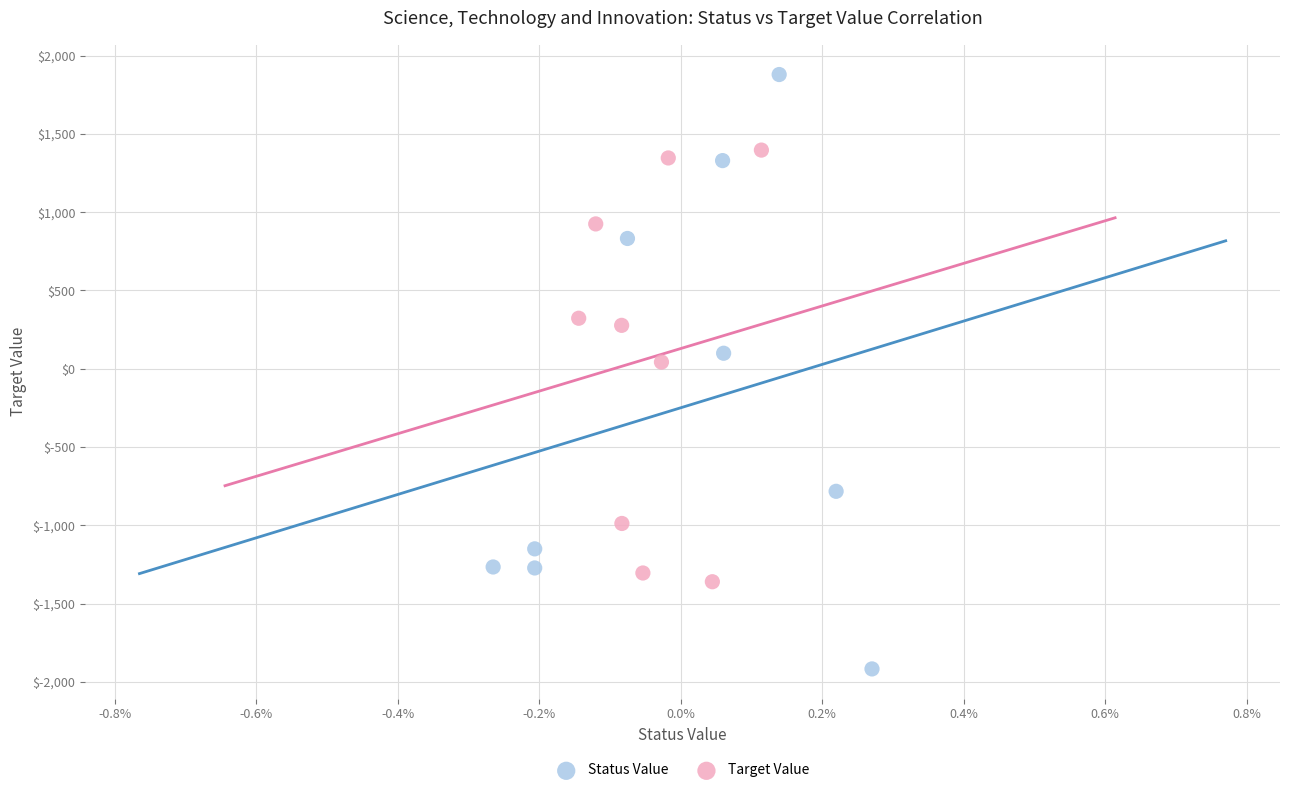

Which series contains the lowest Y value?

Status Value